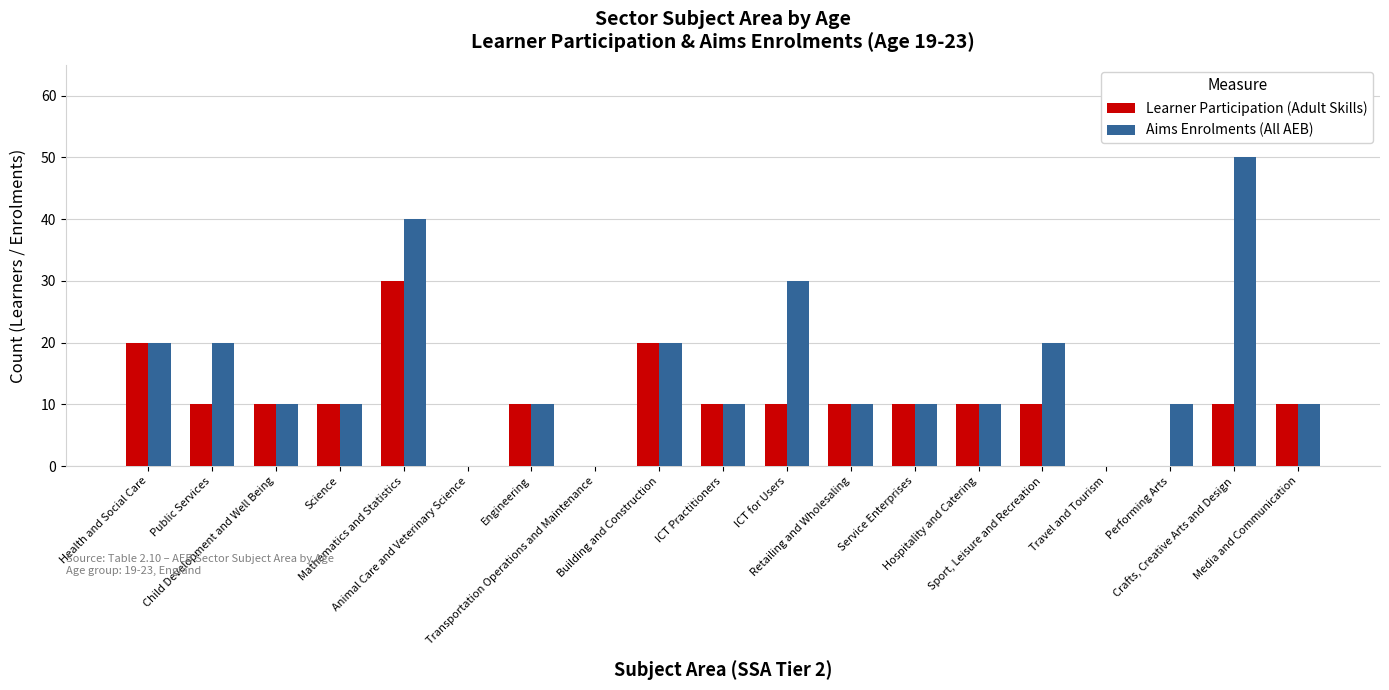

What is the maximum value for Aims Enrolments (All AEB)?

50